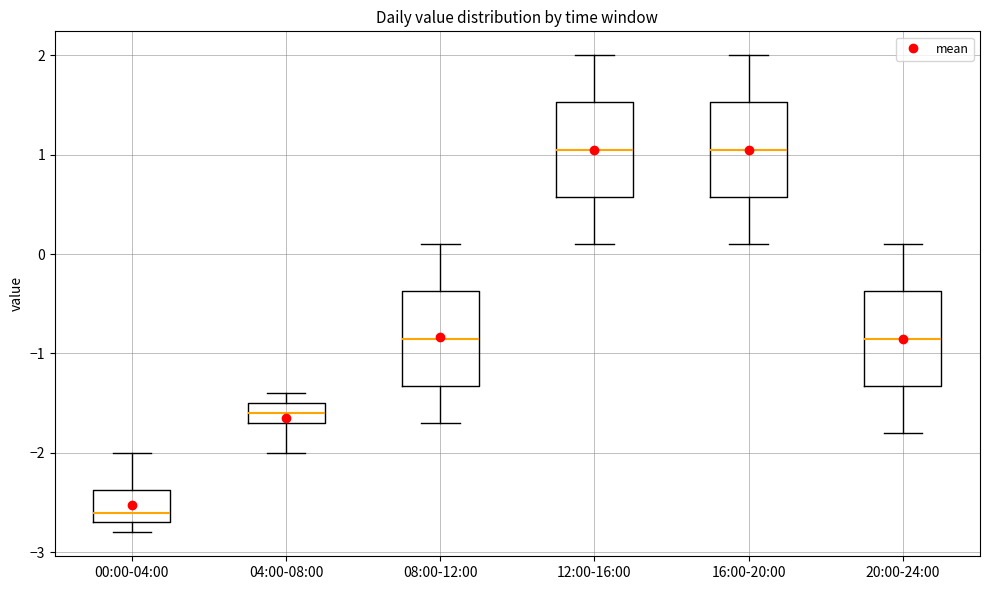

Which box has the lowest median line?

00:00-04:00